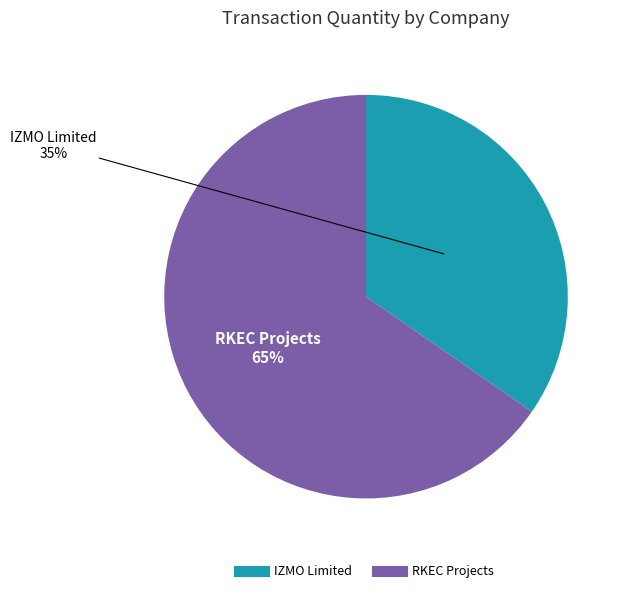

To the nearest percent, what percentage of the pie is IZMO Limited?

35%